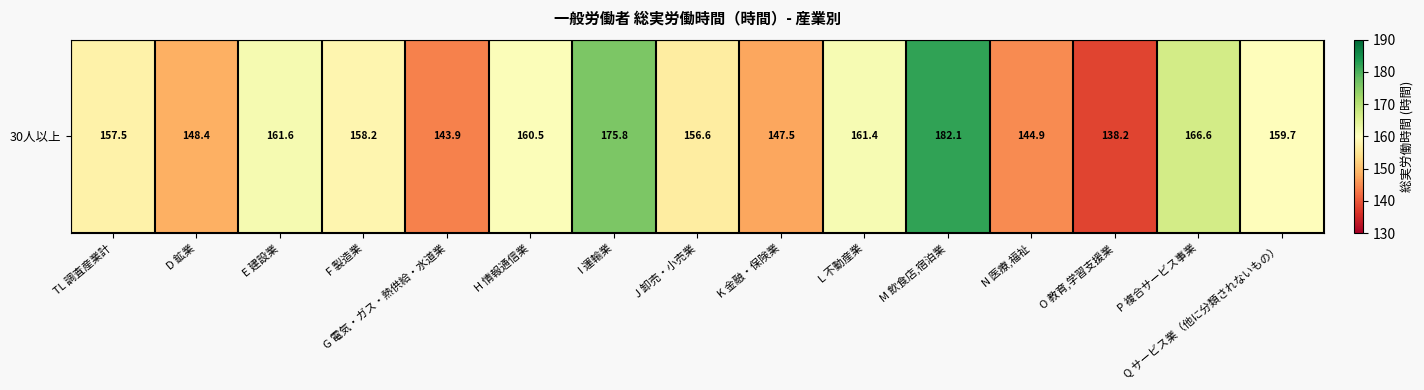

Which label corresponds to the smallest value in the chart?

O 教育,学習支援業